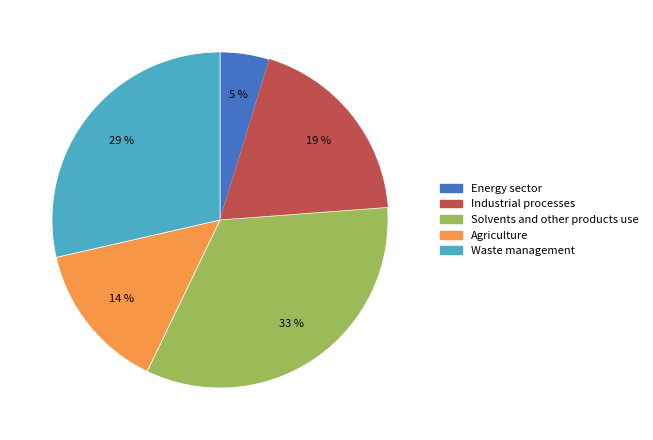

Is there a majority slice in this chart?

No